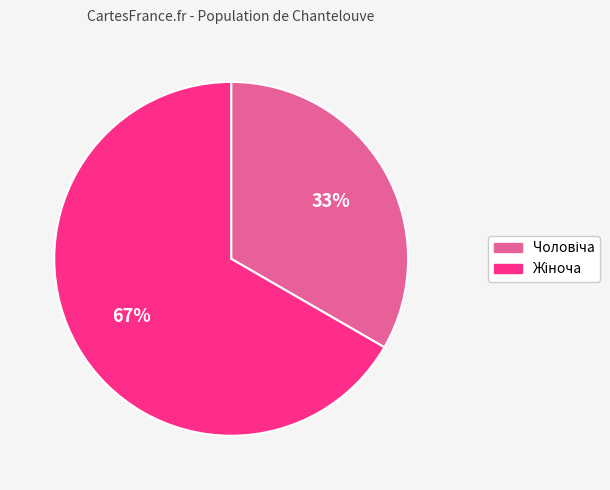

To the nearest percent, what portion does Чоловіча represent?

33%